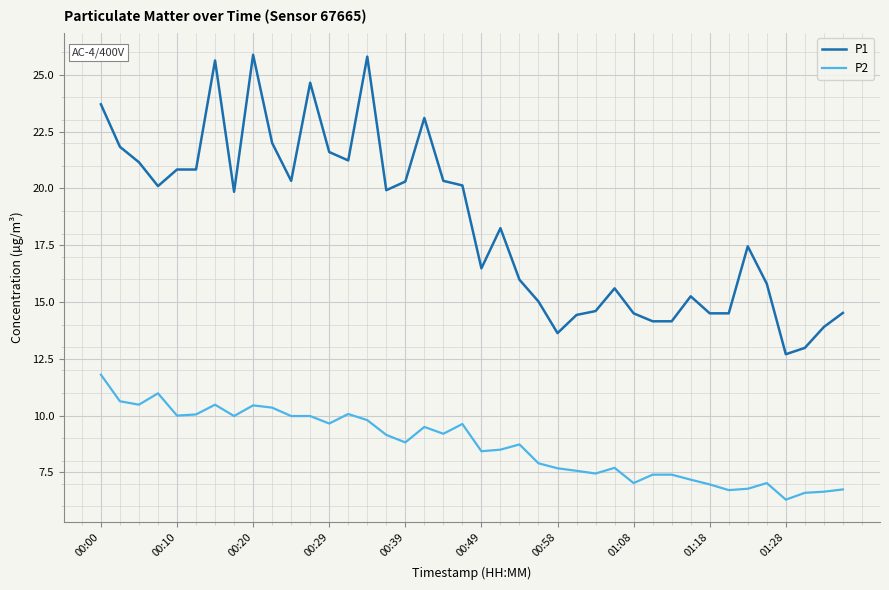

Rank the series by their maximum value, from lowest to highest.

P2, P1